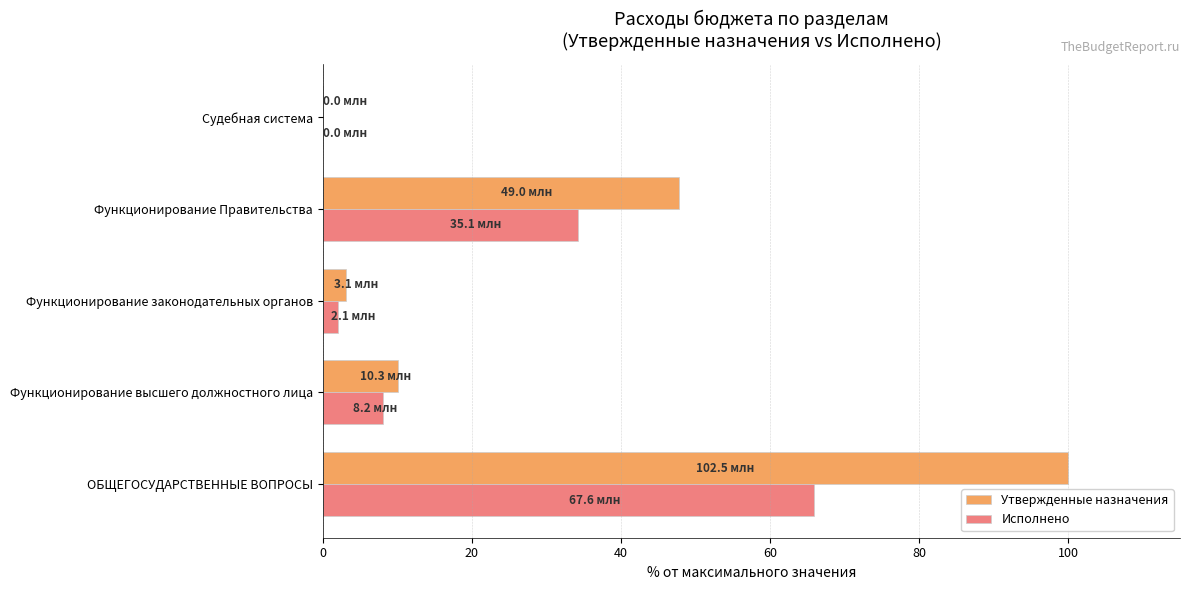

Between Функционирование Правительства and Судебная система, which series saw the biggest shift?

Утвержденные назначения